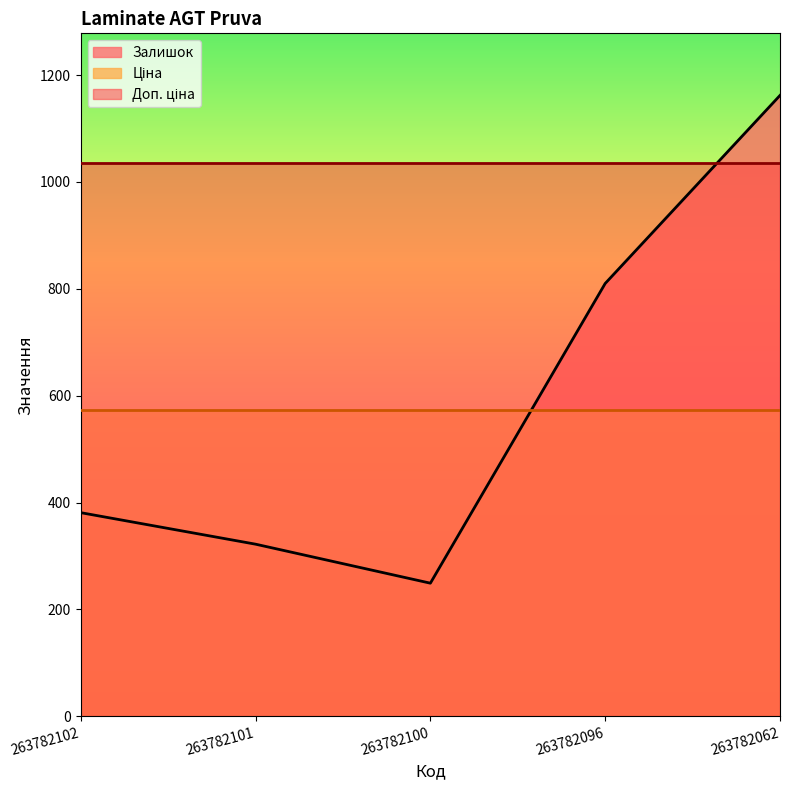

Is it true that Ціна equals 573.5 at 263782096?

True